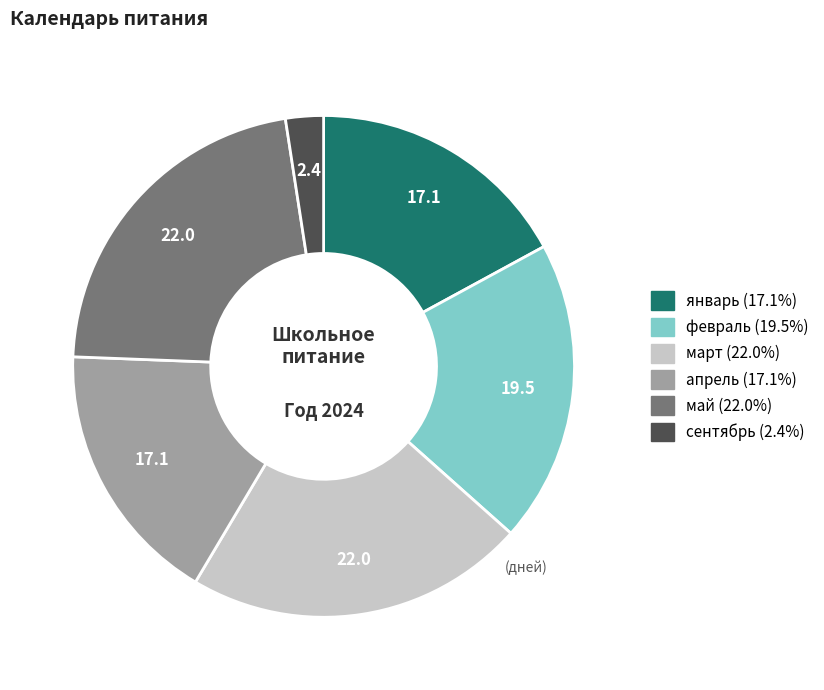

How many segments does this pie chart have?

6